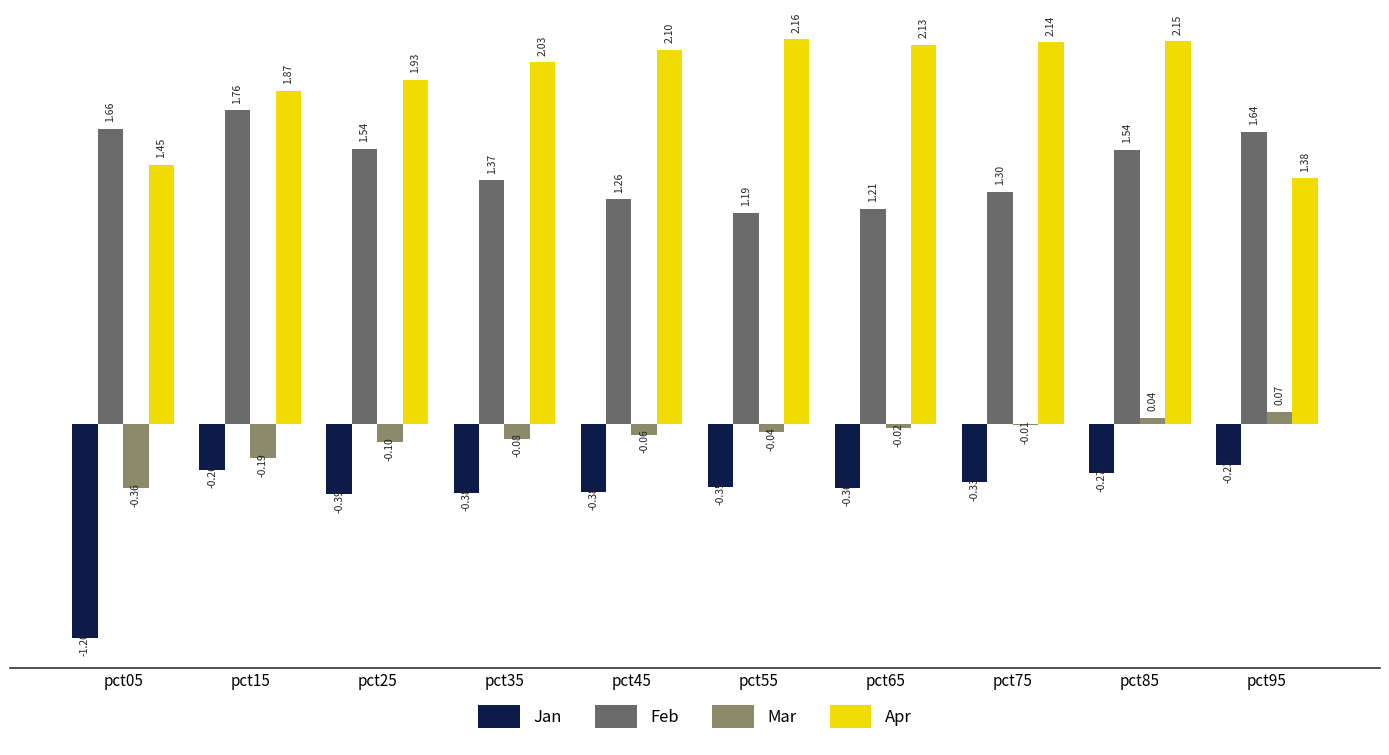

Is the value of Apr at pct75 greater than the value of Mar at pct05?

Yes